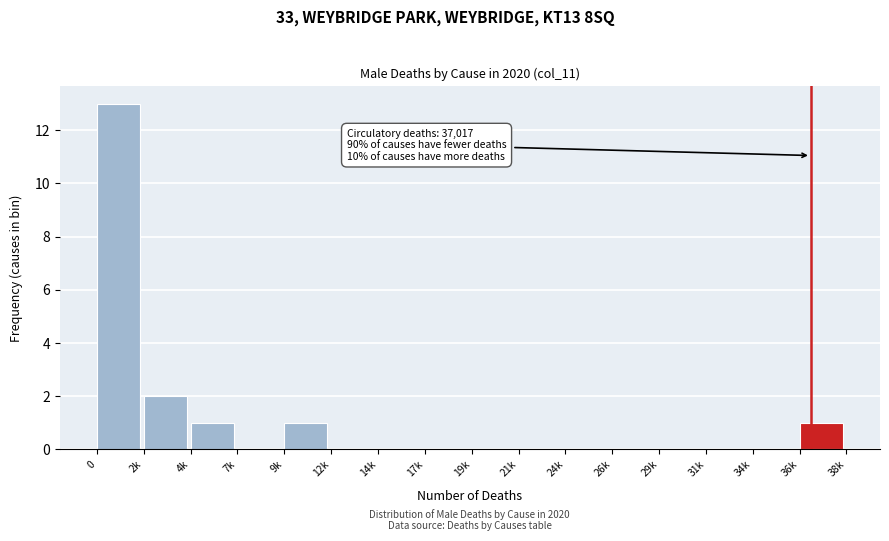

Reading left to right, list all the values displayed in this chart.

0=13	2k=2	4k=1	7k=0	9k=1	12k=0	14k=0	17k=0	19k=0	21k=0	24k=0	26k=0	29k=0	31k=0	34k=0	36k=1